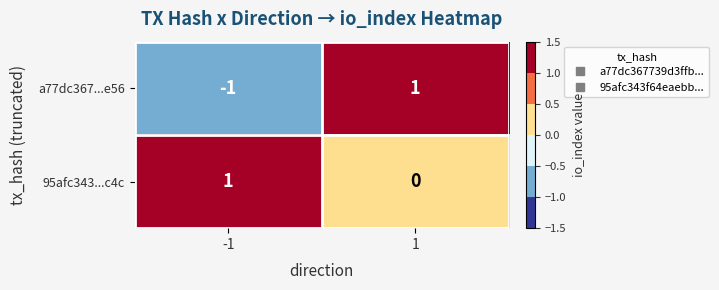

Count the number of data series in this chart.

2